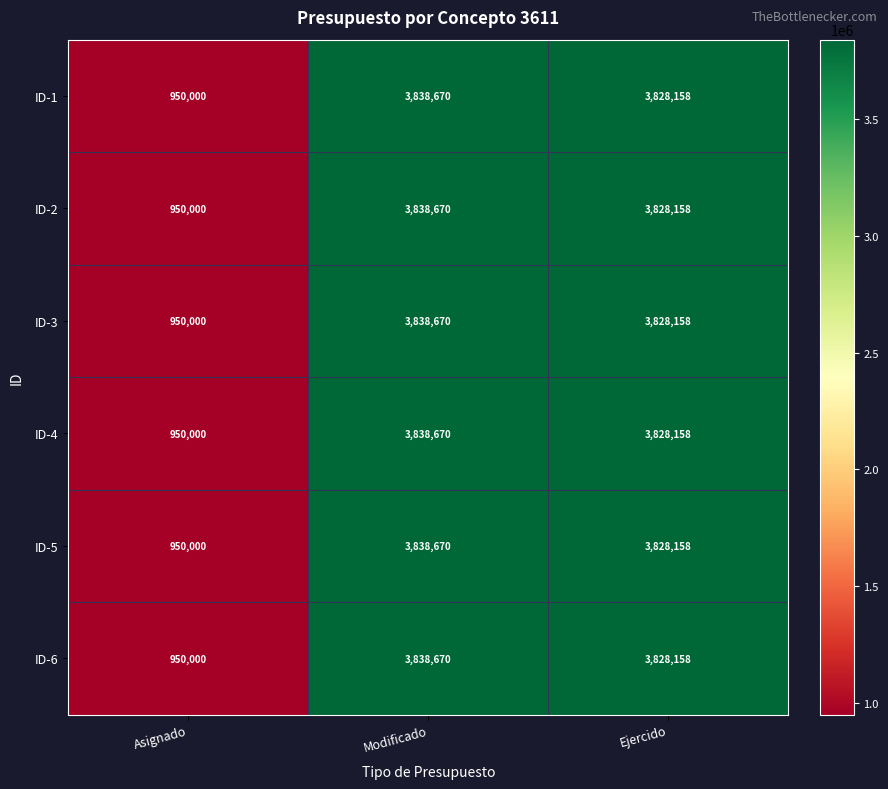

How many series are shown in this chart?

6